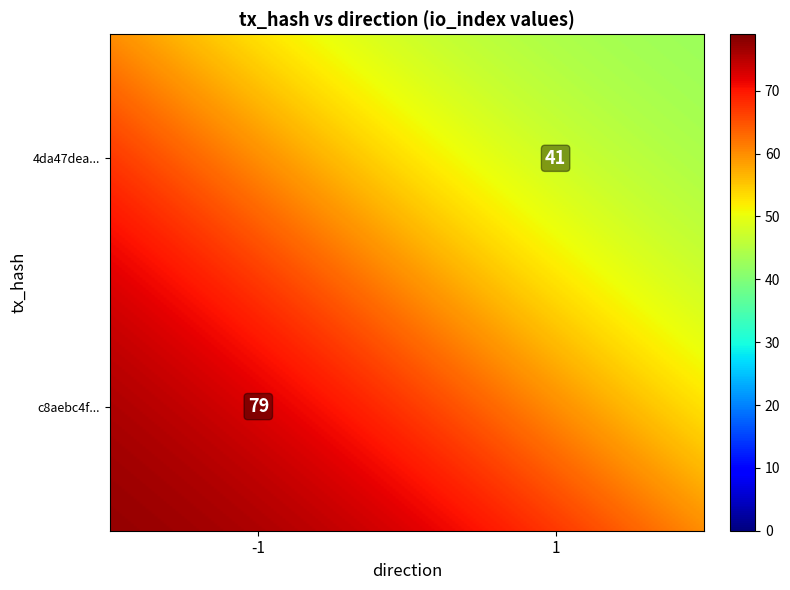

Rank the series at direction from highest to lowest value.

4da47deadbe141bfcd0eb363f3ec765a6fcc16d, c8aebc4f7a6342b9453606078b06fec0f74bfef